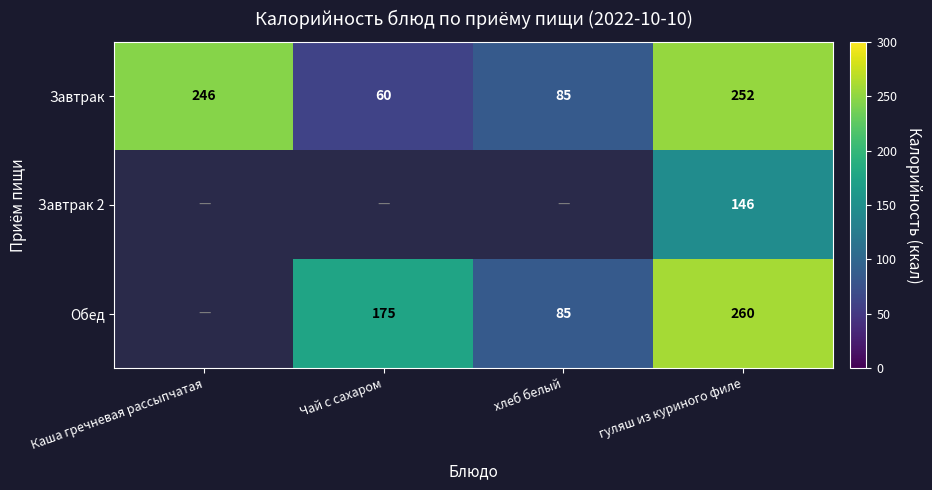

Which category has the lowest value in the Завтрак series?

Чай с сахаром